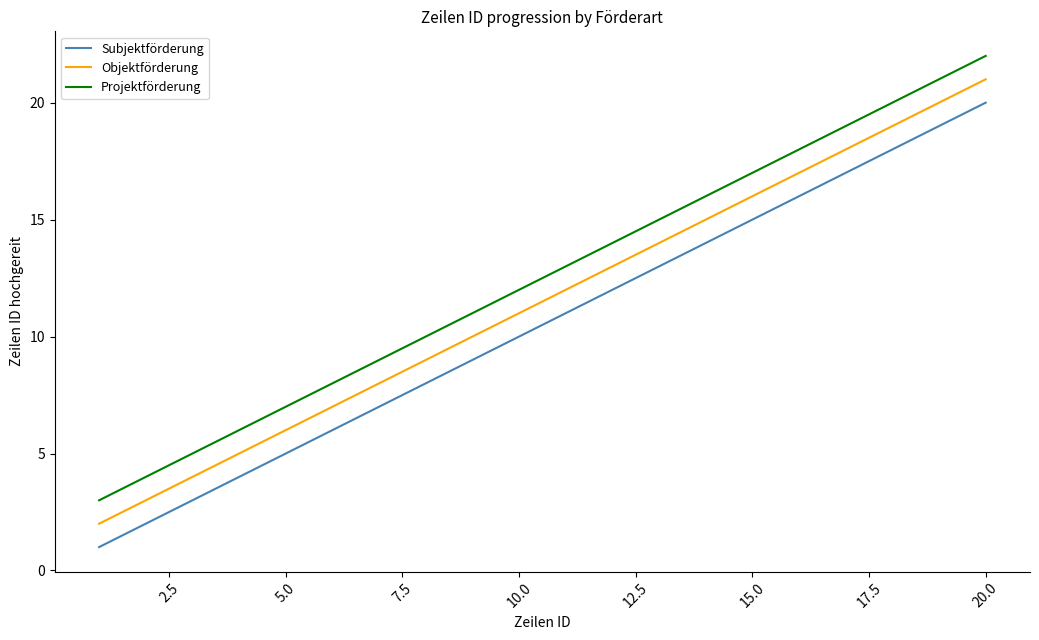

Which series has the largest total across all categories?

Projektförderung